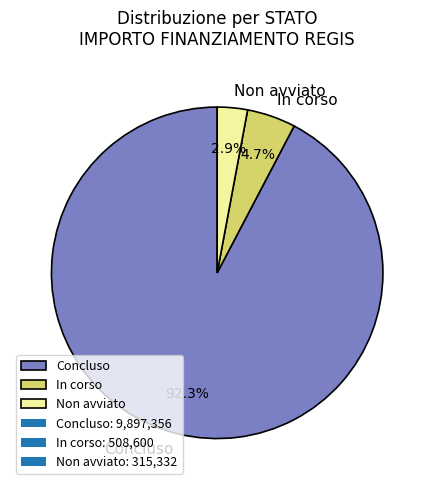

Does any single category account for the majority?

Yes